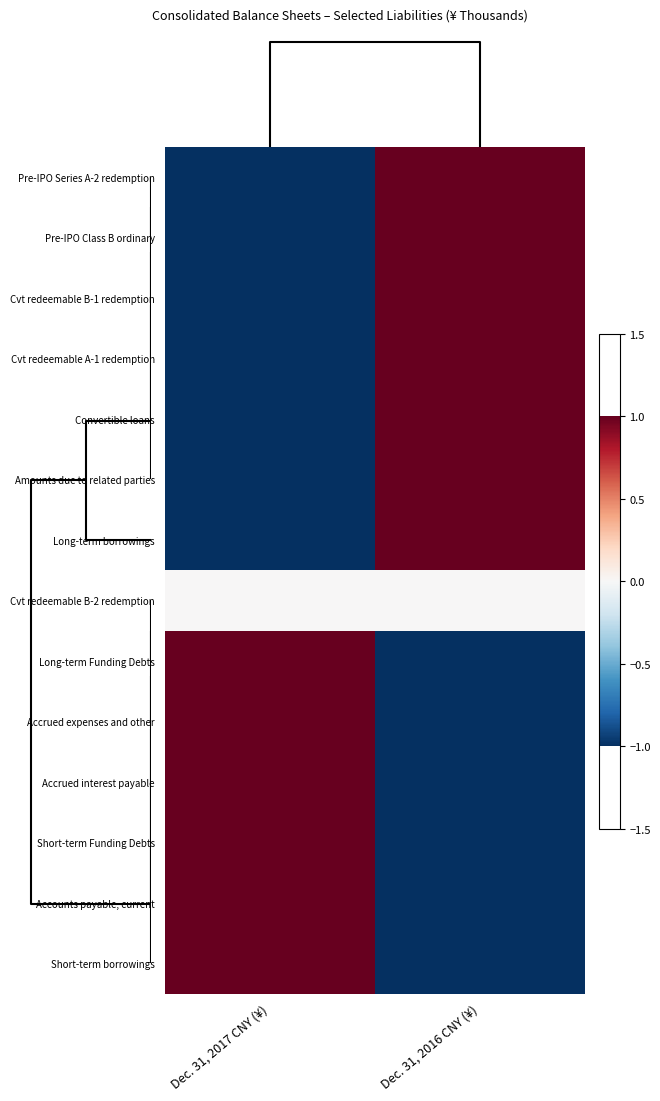

Reading left to right, list all the values displayed in this chart.

Pre-IPO Series A-2 redemption: Dec. 31, 2017 CNY (¥)=-1	Dec. 31, 2016 CNY (¥)=1
Pre-IPO Class B ordinary: Dec. 31, 2017 CNY (¥)=-1	Dec. 31, 2016 CNY (¥)=1
Cvt redeemable B-1 redemption: Dec. 31, 2017 CNY (¥)=-1	Dec. 31, 2016 CNY (¥)=1
Cvt redeemable A-1 redemption: Dec. 31, 2017 CNY (¥)=-1	Dec. 31, 2016 CNY (¥)=1
Convertible loans: Dec. 31, 2017 CNY (¥)=-1	Dec. 31, 2016 CNY (¥)=1
Amounts due to related parties: Dec. 31, 2017 CNY (¥)=-1	Dec. 31, 2016 CNY (¥)=1
Long-term borrowings: Dec. 31, 2017 CNY (¥)=-1	Dec. 31, 2016 CNY (¥)=1
Cvt redeemable B-2 redemption: Dec. 31, 2017 CNY (¥)=0	Dec. 31, 2016 CNY (¥)=0
Long-term Funding Debts: Dec. 31, 2017 CNY (¥)=1	Dec. 31, 2016 CNY (¥)=-1
Accrued expenses and other: Dec. 31, 2017 CNY (¥)=1	Dec. 31, 2016 CNY (¥)=-1
Accrued interest payable: Dec. 31, 2017 CNY (¥)=1	Dec. 31, 2016 CNY (¥)=-1
Short-term Funding Debts: Dec. 31, 2017 CNY (¥)=1	Dec. 31, 2016 CNY (¥)=-1
Accounts payable, current: Dec. 31, 2017 CNY (¥)=1	Dec. 31, 2016 CNY (¥)=-1
Short-term borrowings: Dec. 31, 2017 CNY (¥)=1	Dec. 31, 2016 CNY (¥)=-1